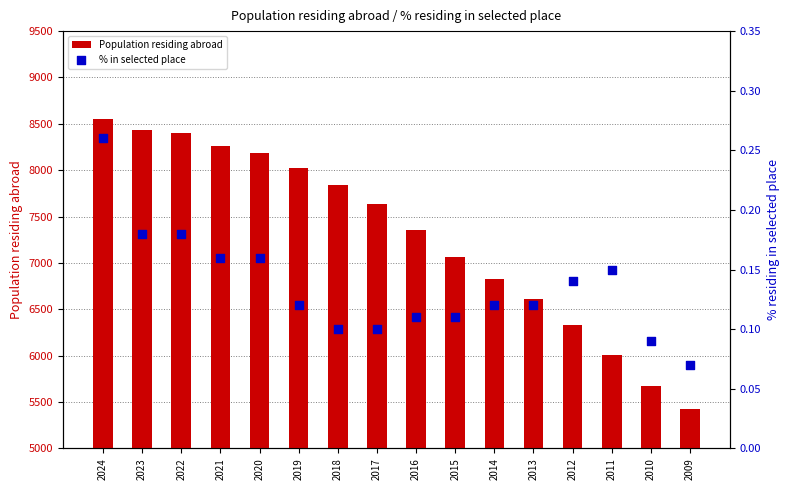

At how many categories does at least one series exceed 576?

16